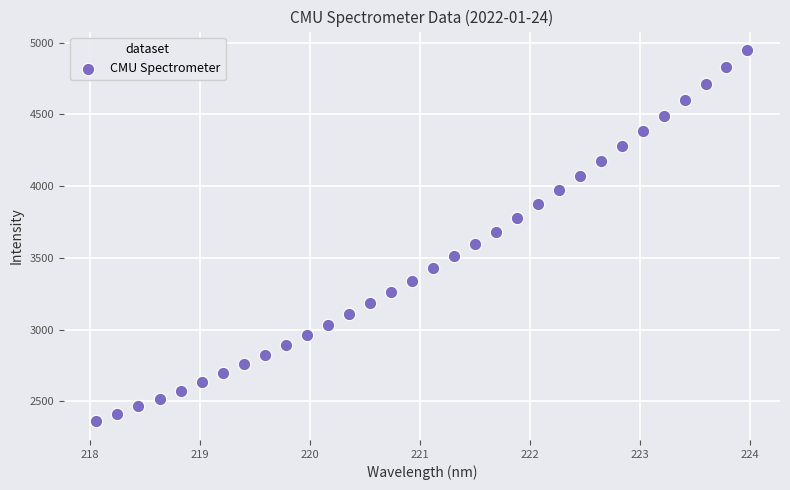

What is the range of X values (max minus min)?

5.9